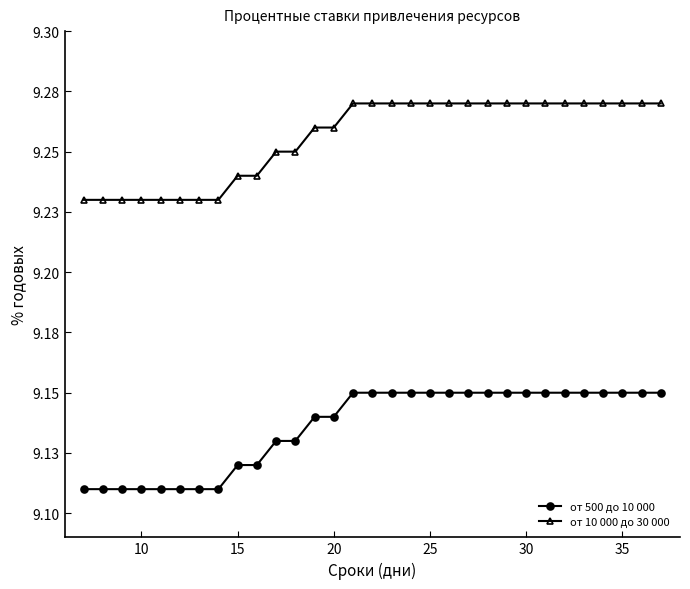

What are all the series names shown in the legend?

от 500 до 10 000, от 10 000 до 30 000